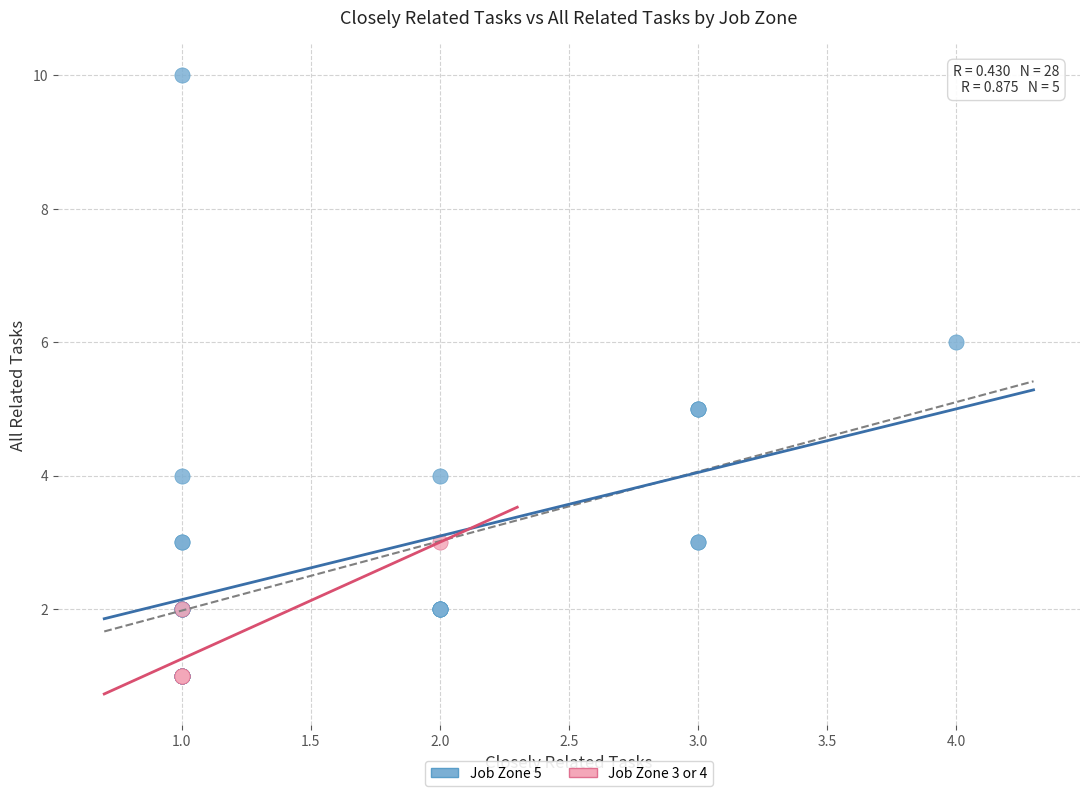

What are all the series names shown in the legend?

Job Zone 5, Job Zone 3 or 4